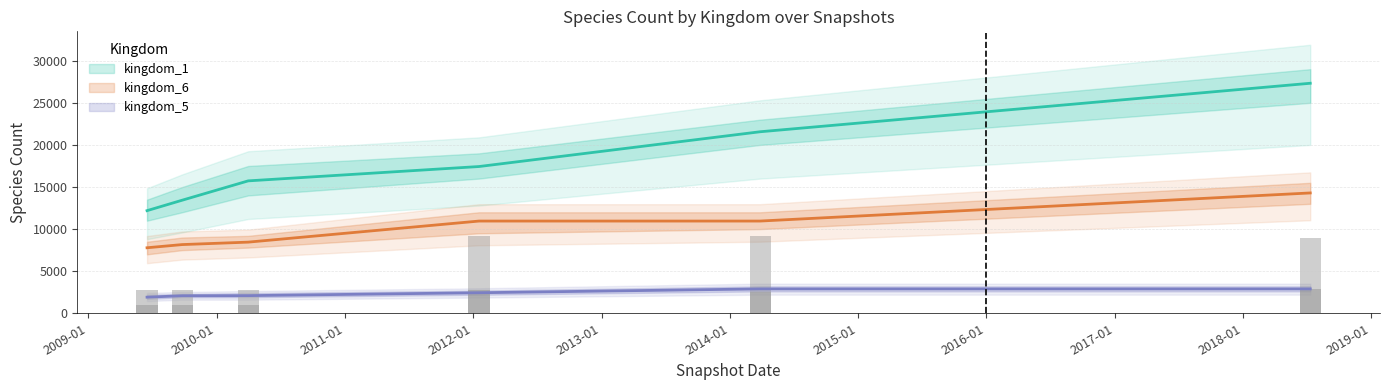

What is the maximum value shown in the chart?

27326